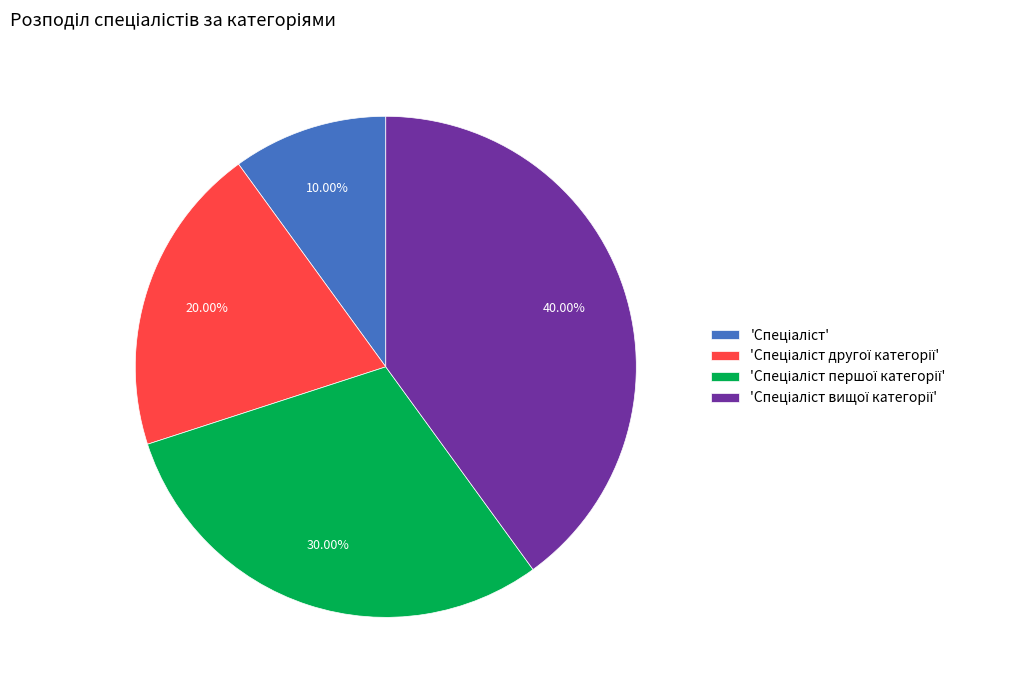

Is there a majority slice in this chart?

No